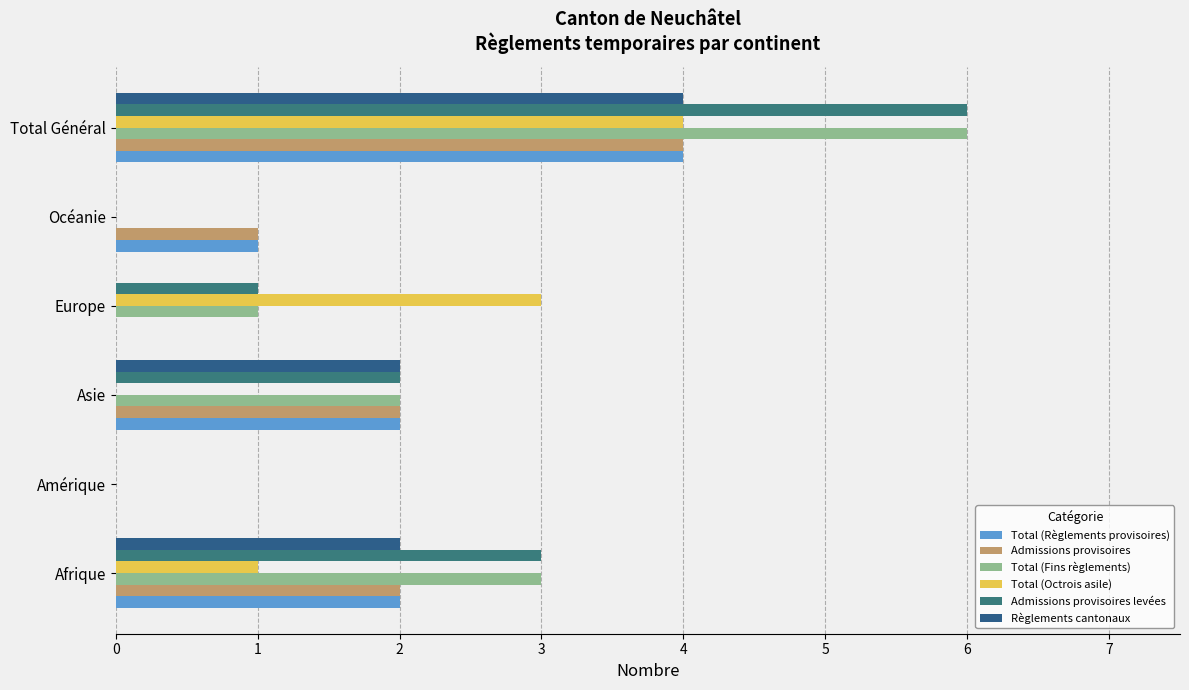

Count the number of categories in the chart.

6